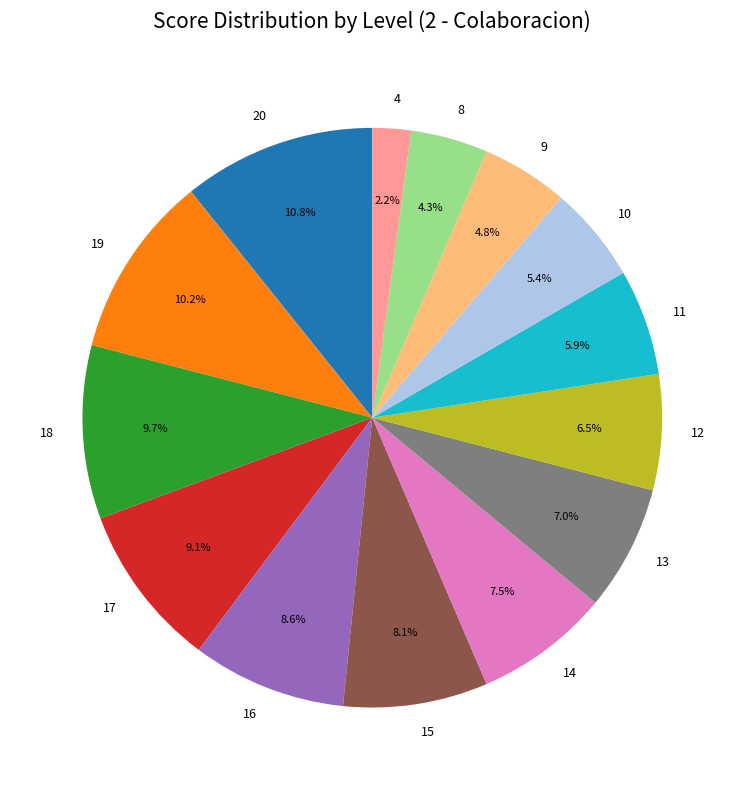

Is it true that 13 is 7% of the pie?

True